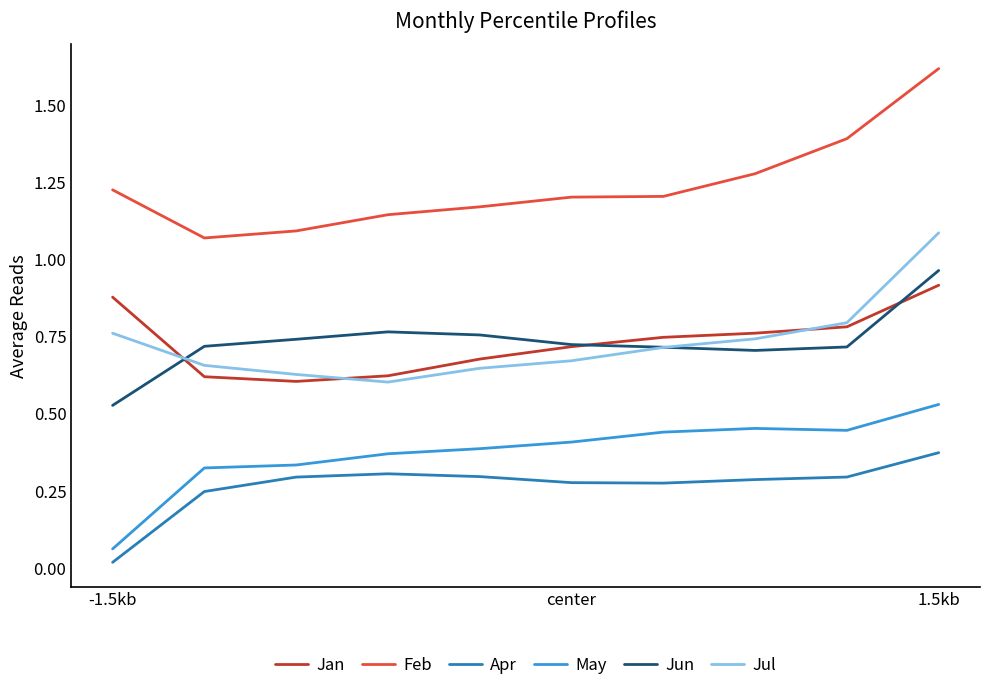

How many lines are shown in the chart?

6